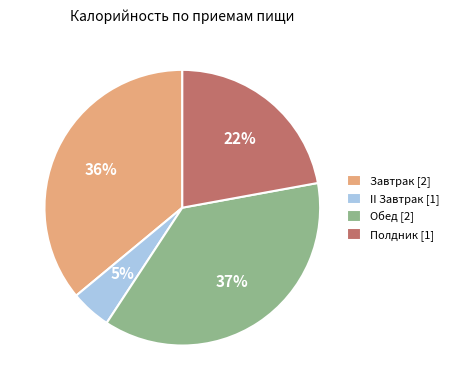

Which slice is the smallest?

II Завтрак [1]